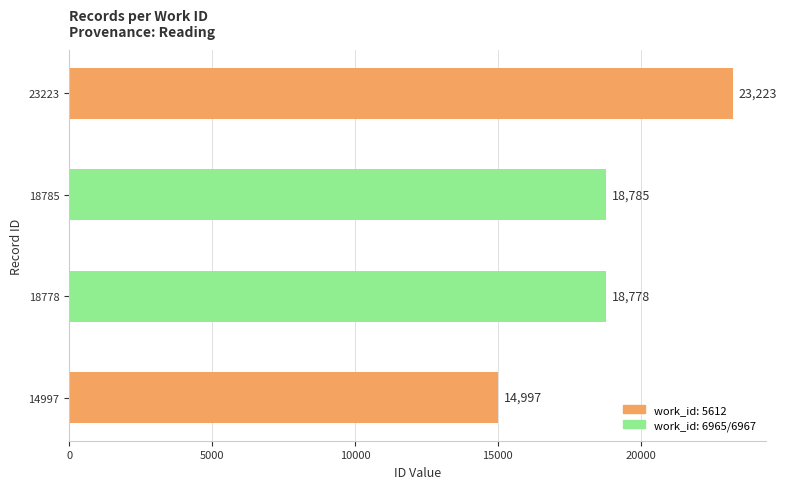

What is the ratio of the value at 14997 to the value at 18785?

0.8